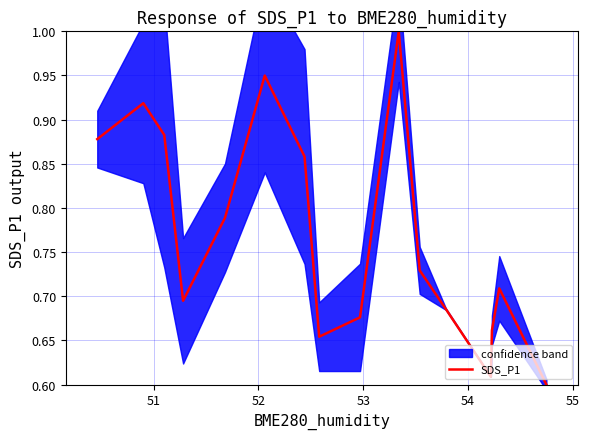

Reading left to right, transcribe all the data shown in this chart.

0.9	0.9	0.9	0.7	0.8	0.9	0.9	0.7	0.7	1.0	0.7	0.7	0.6	0.7	0.7	0.6